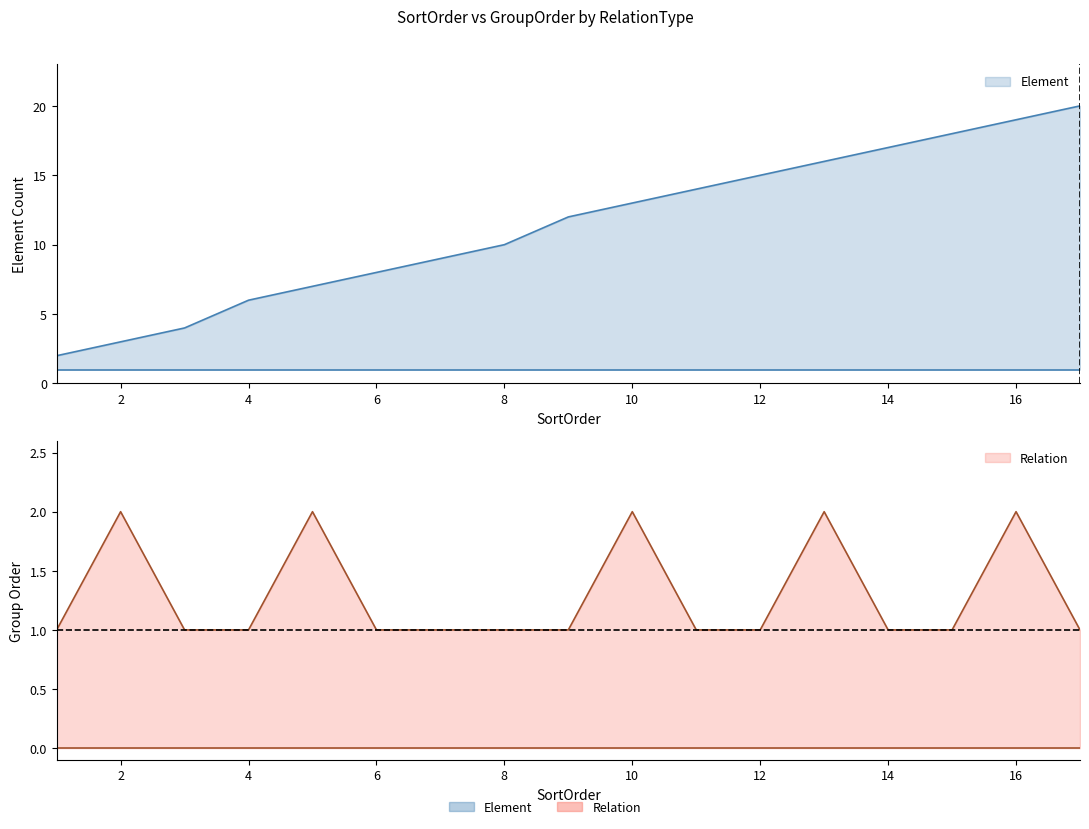

Reading left to right, list all the values displayed in this chart.

Element_upper: 2	3	4	6	7	8	9	10	12	13	14	15	16	17	18	19	20
Relation_upper: 1	2	1	1	2	1	1	1	1	2	1	1	2	1	1	2	1